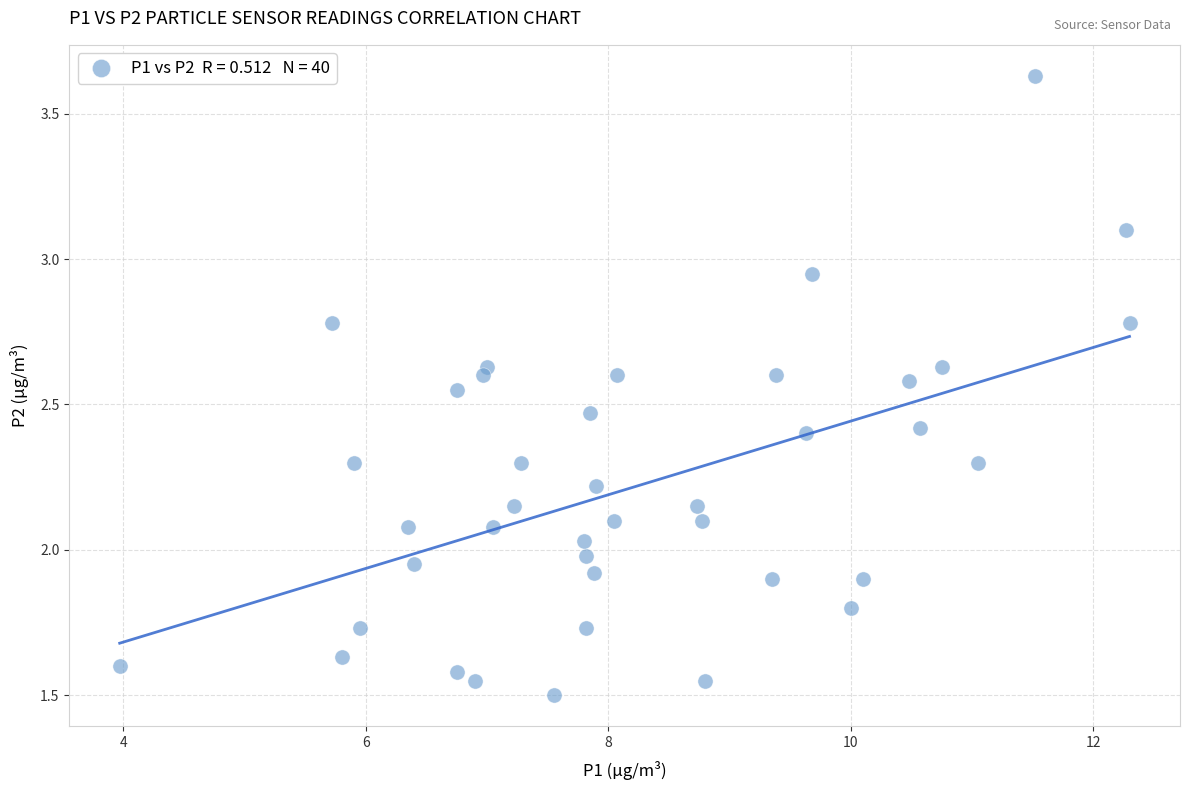

What is the range of X values (max minus min)?

8.3